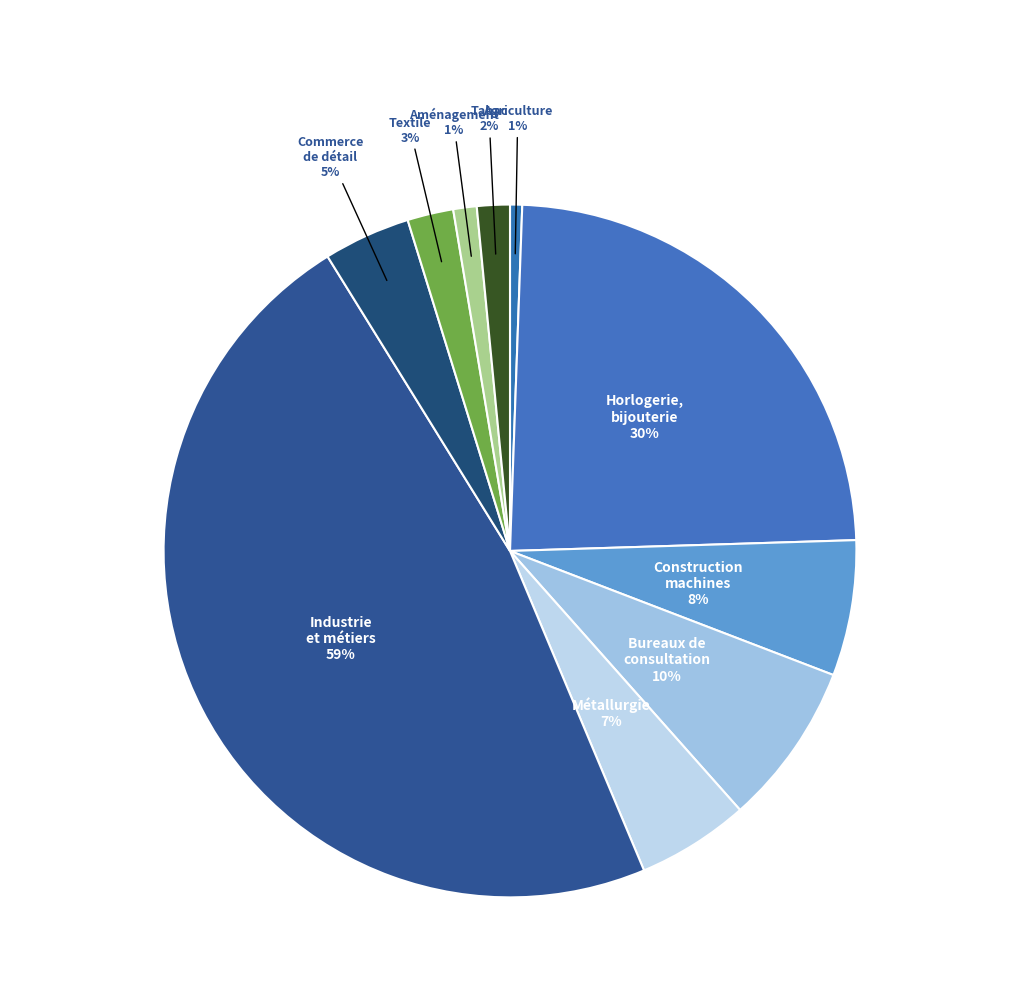

To the nearest percent, what percentage of the pie is Tabac?

2%